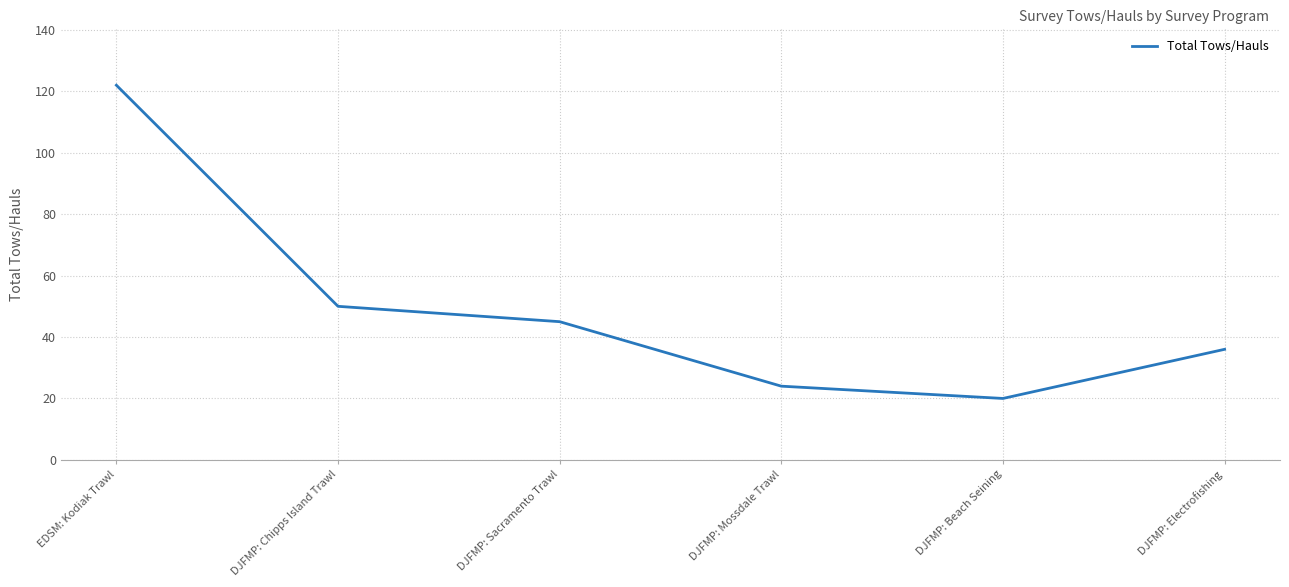

What is the ratio of the value at DJFMP: Mossdale Trawl to the value at DJFMP: Beach Seining?

1.2